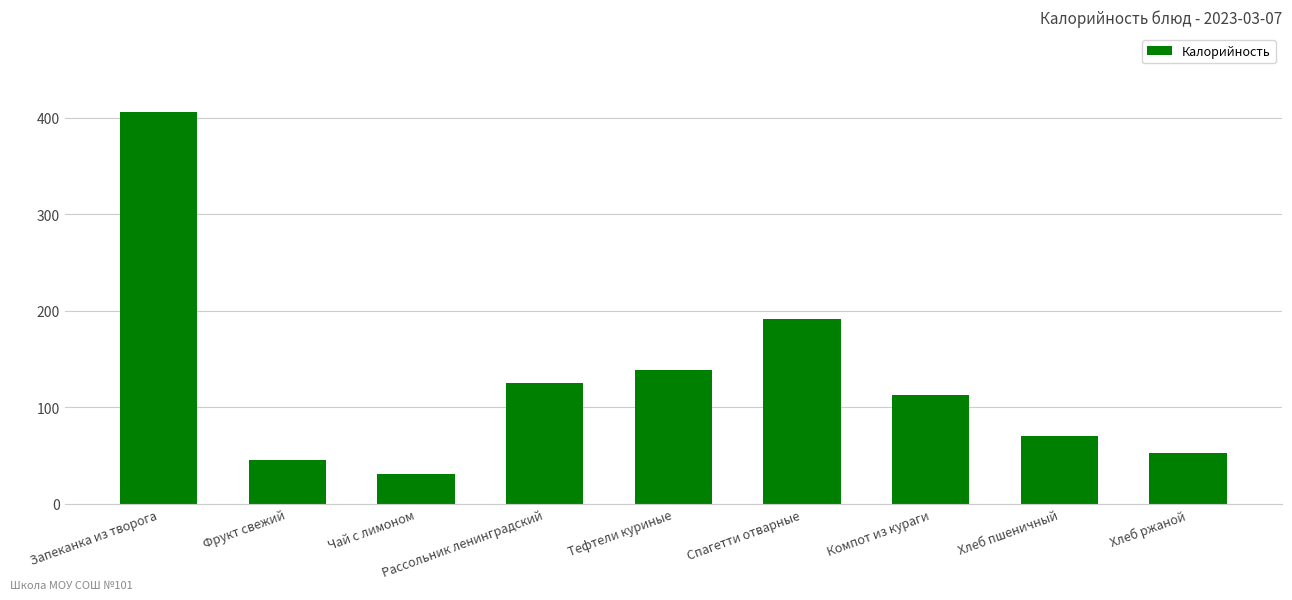

Which label corresponds to the smallest value in the chart?

Чай с лимоном